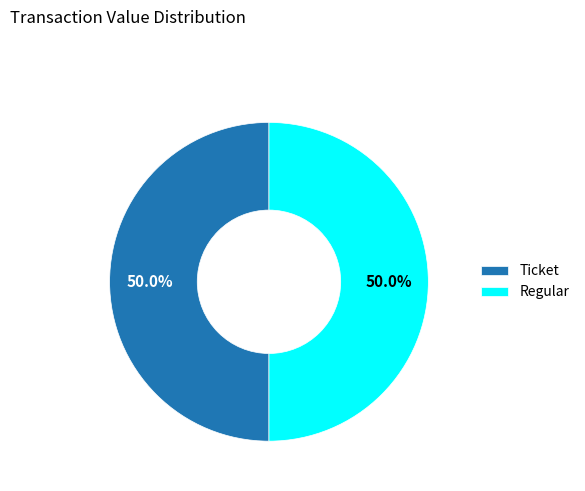

Combined, do Ticket and Regular account for over 50%?

Yes